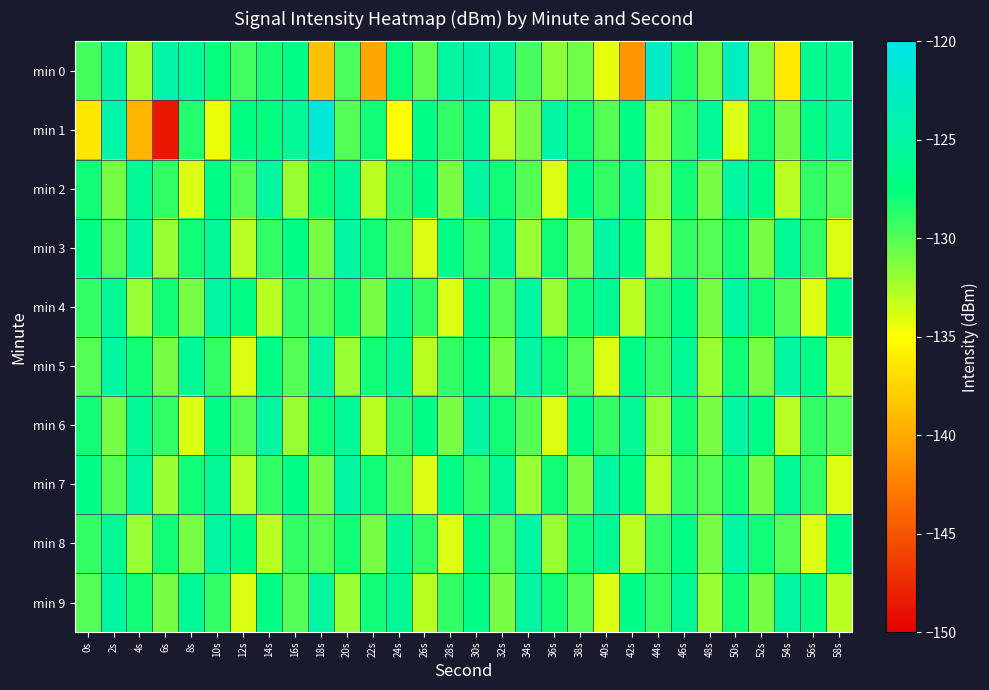

At which category is the sum across all series the highest?

30s